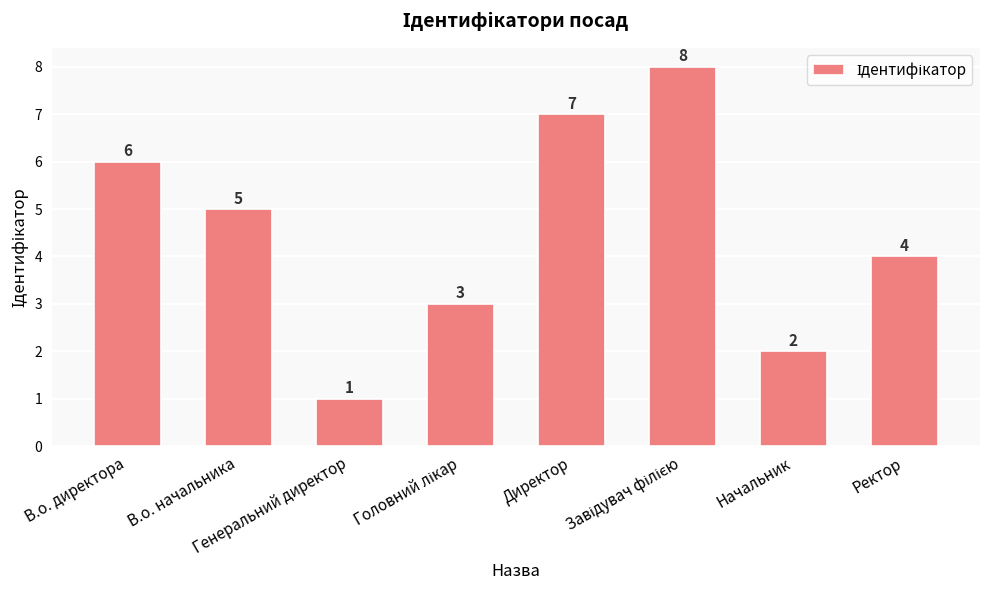

Count the values in the range 3 to 7.

5